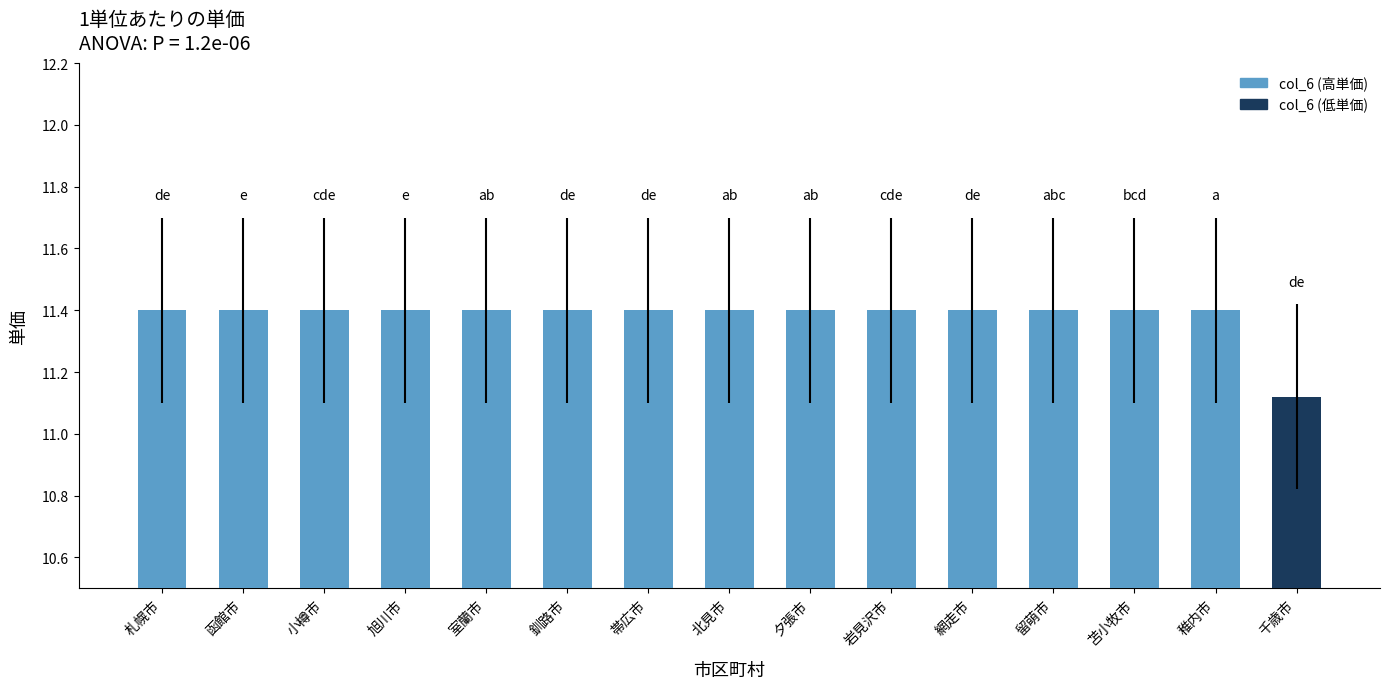

At which label is the value closest to 11?

千歳市